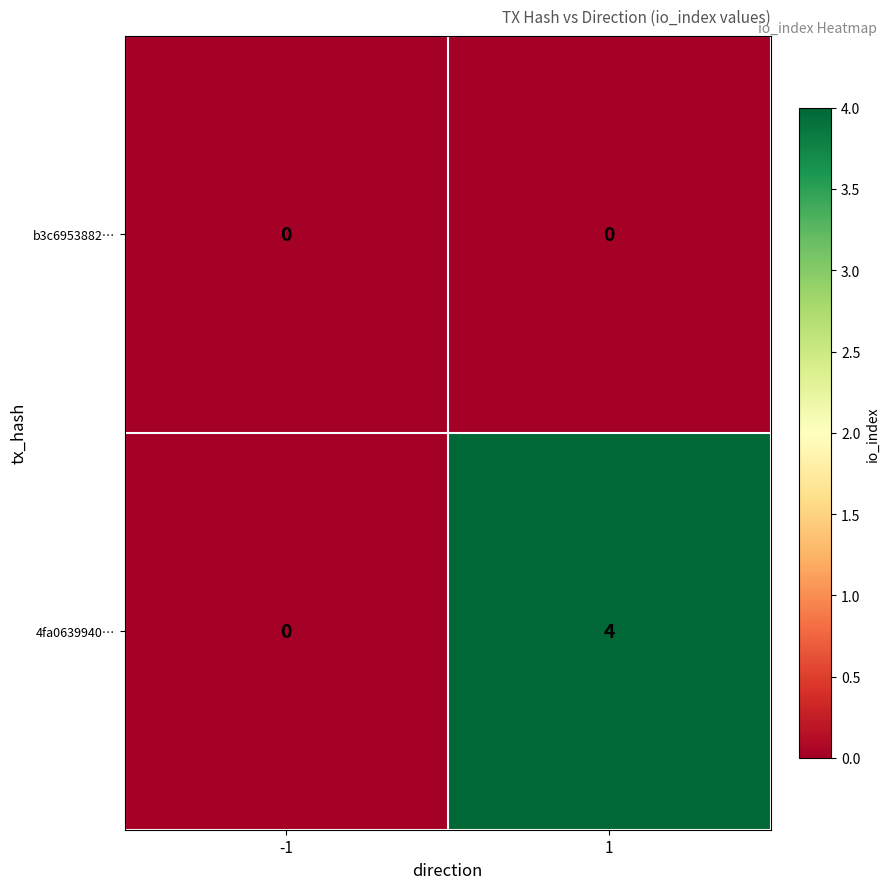

What is the greatest value displayed?

4